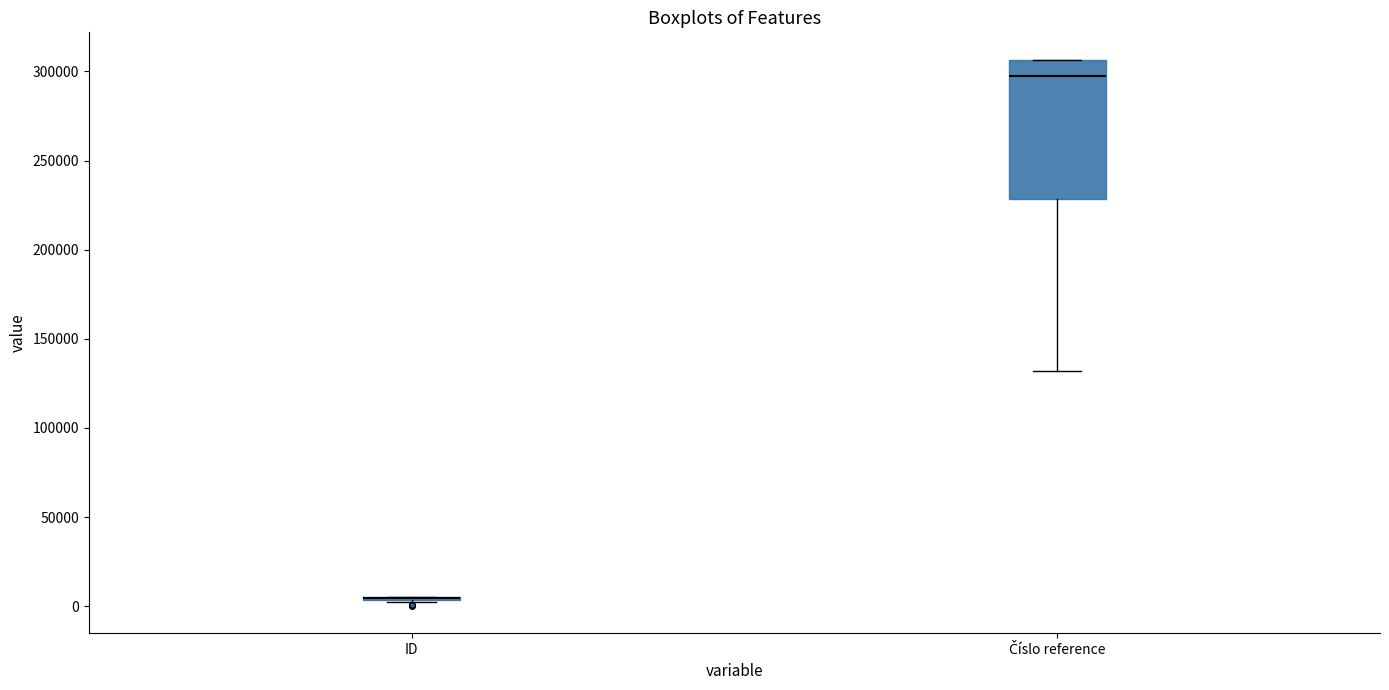

Reading left to right, read every box against the y-axis: the position of its median line, the range the box covers, and the ends of its whiskers. The values are not printed on the chart, so give them approximately, as read against the axis.

ID: box collapsed to a line at 5000, whiskers 5000 to 5000
Číslo reference: median 300000, box 230000 to 305000, whiskers 130000 to 305000